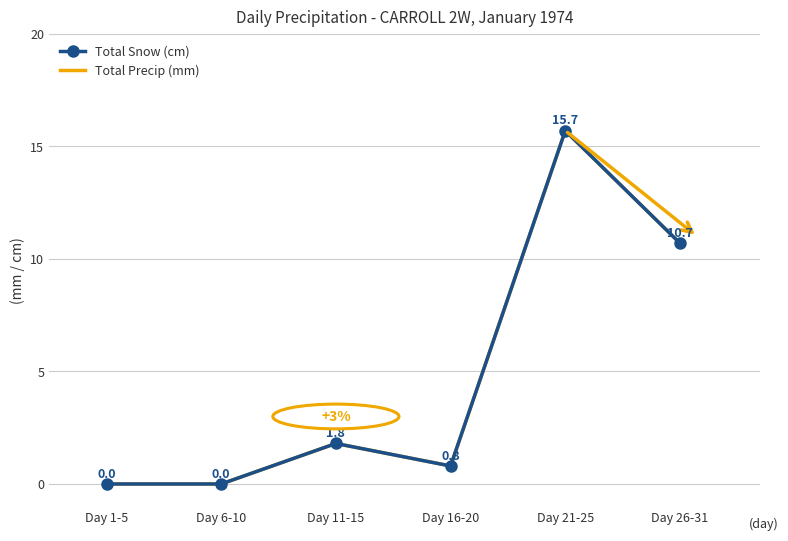

What is the label of the 1st point from the left?

Day 1-5